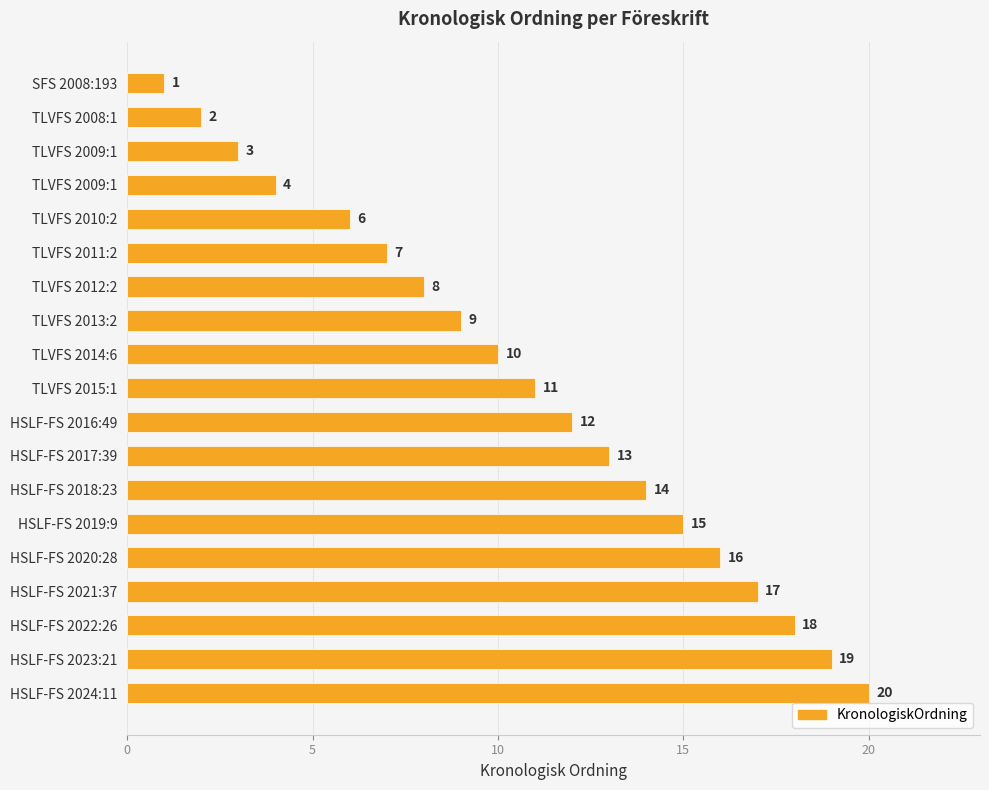

How many categories are shown in the chart?

19